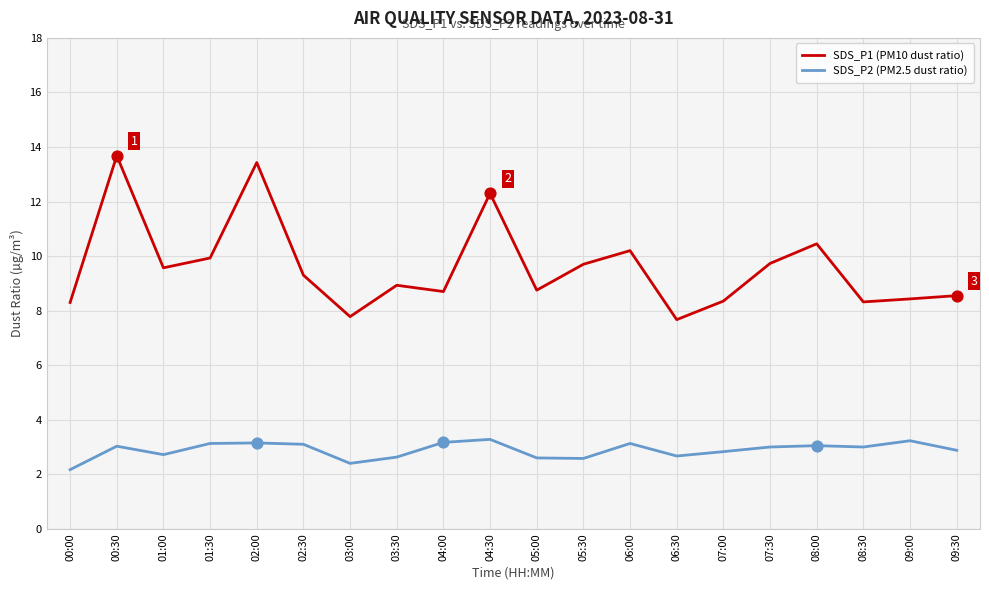

What is the total value across all series at 08:00?

13.5